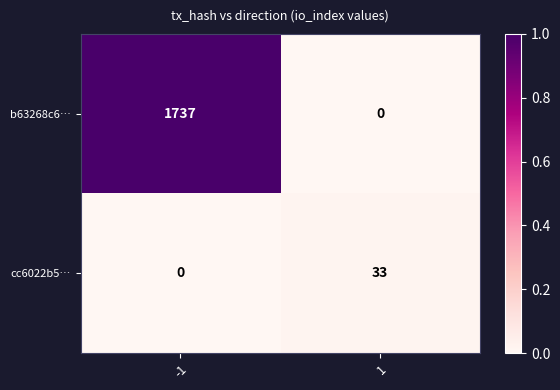

What is the total value across all series at -1?

1737